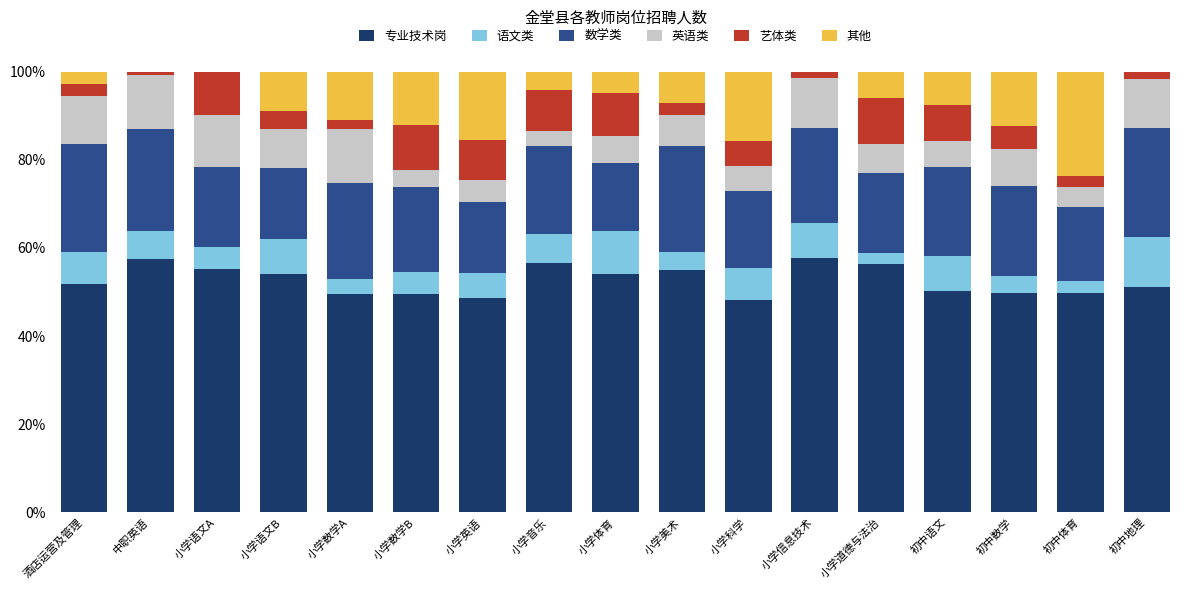

What are all the series names shown in the legend?

专业技术岗, 语文类, 数学类, 英语类, 艺体类, 其他